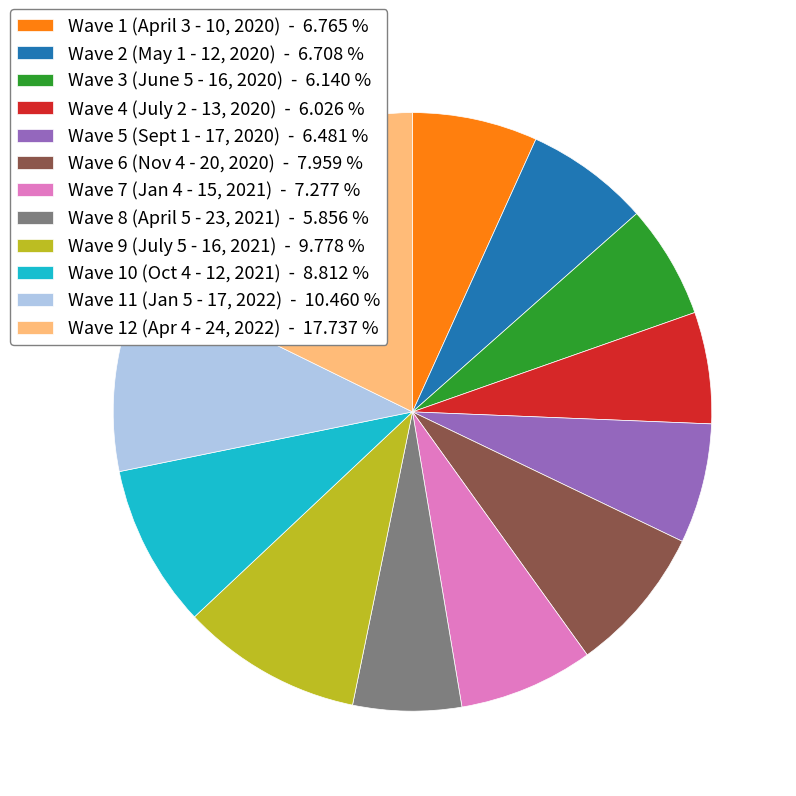

The Wave 2 (May 1 - 12, 2020) slice represents 7% of the pie. True or false?

True